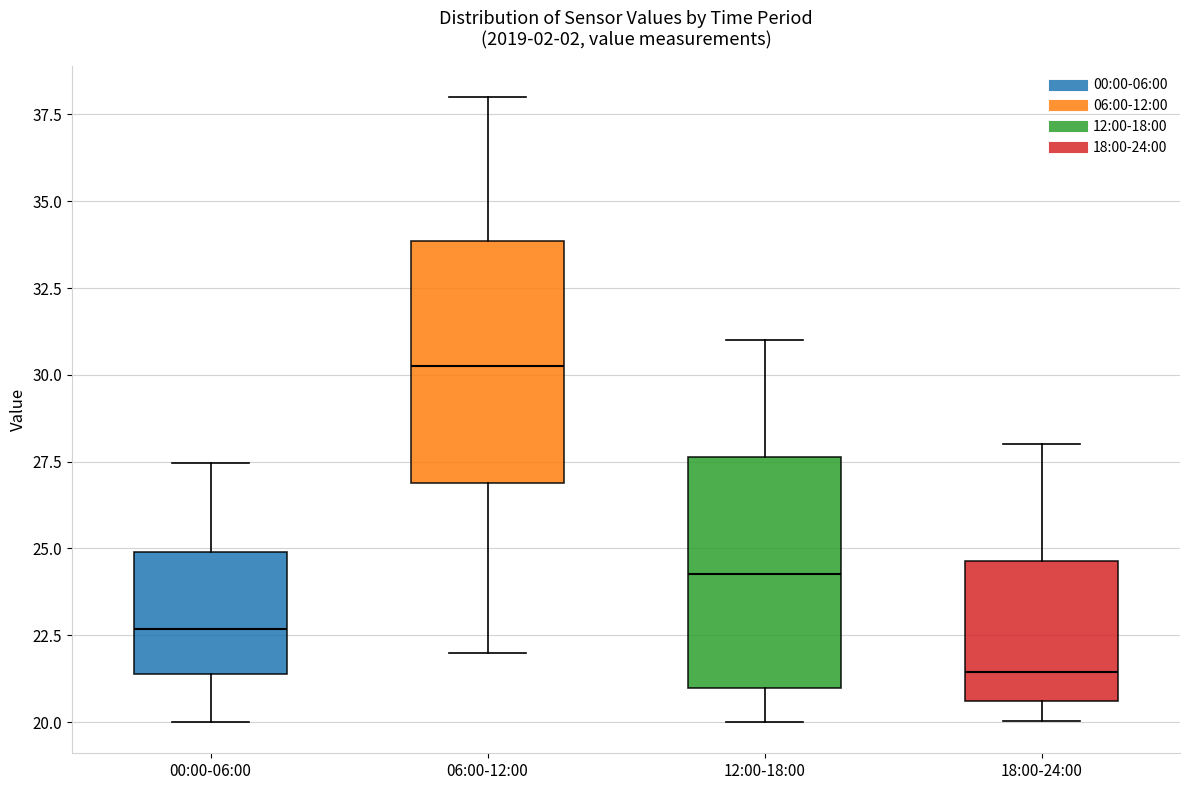

Which box has the lowest median line?

18:00-24:00